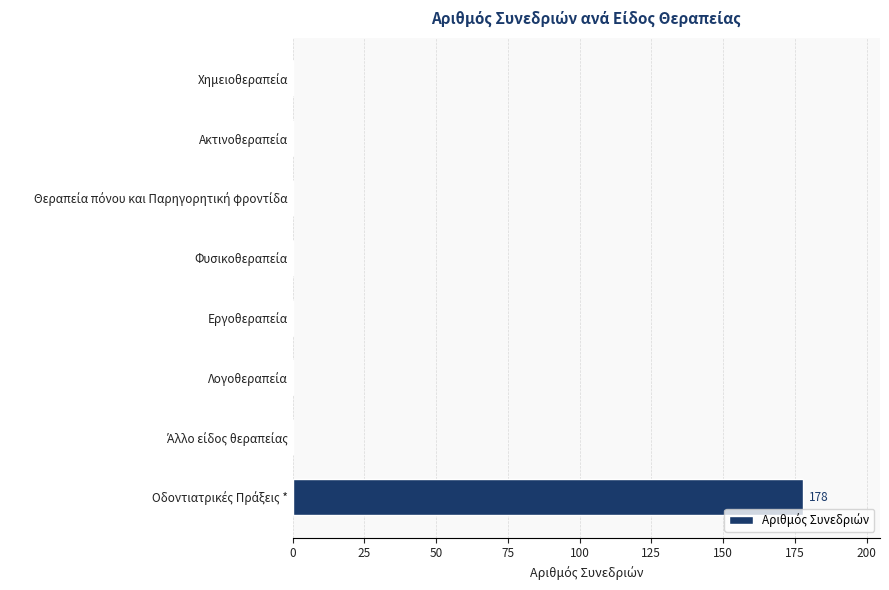

How many distinct data groups are displayed?

1